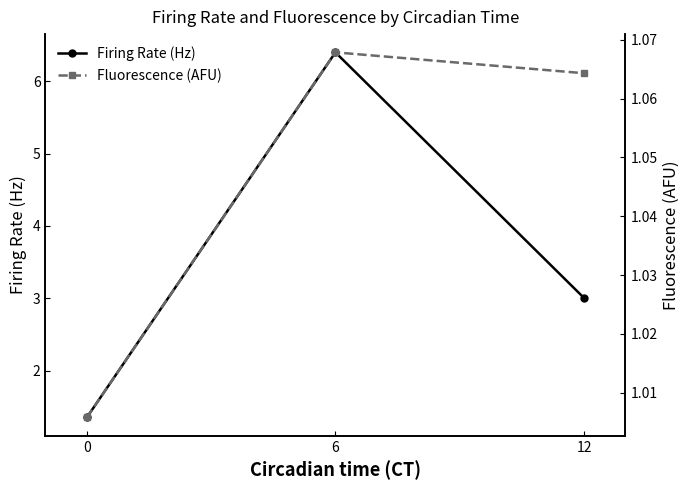

What is the value of the Firing Rate (Hz) point at the 2nd from the left?

6.4